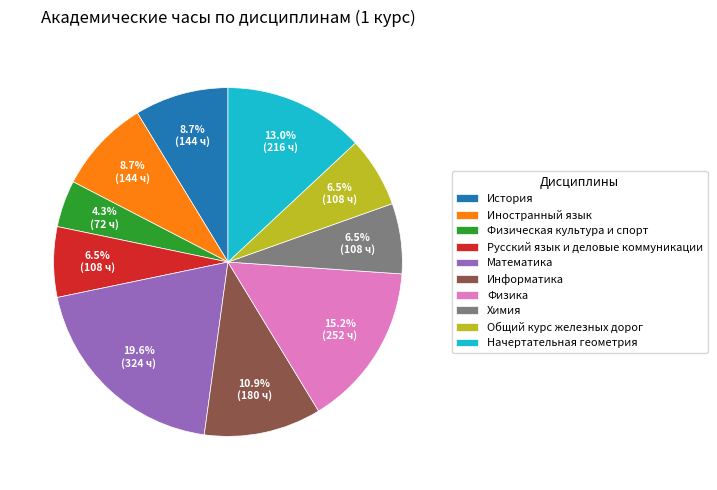

To the nearest percent, what is the difference between the largest and smallest slice percentages?

15%